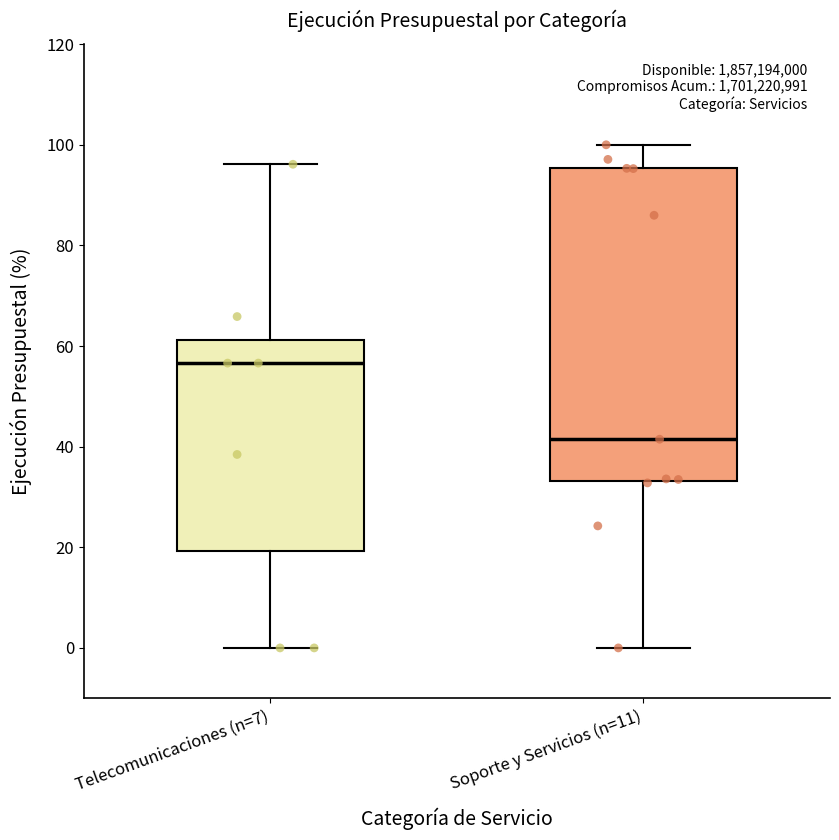

Which box has the lowest median line?

Soporte y Servicios (n=11)